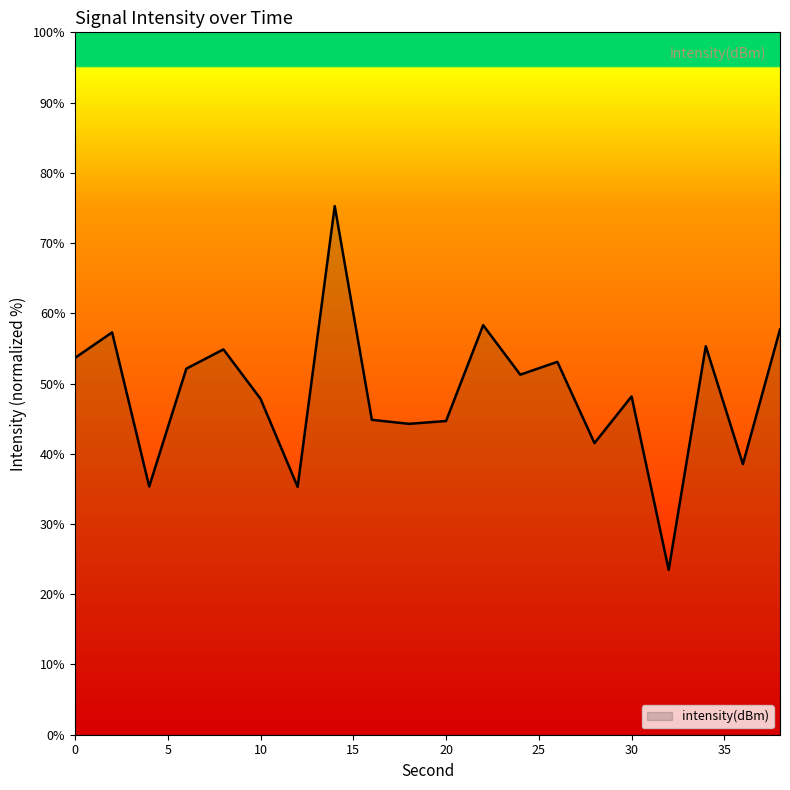

What is the maximum value shown in the chart?

75.3